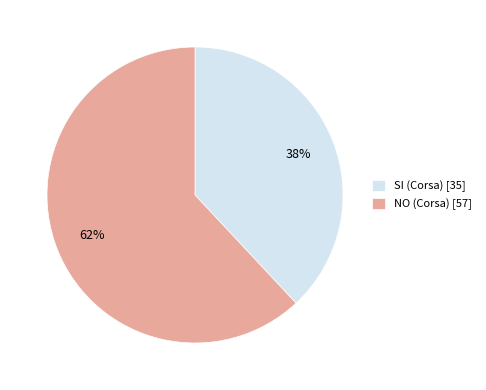

Count the number of slices in the pie.

2